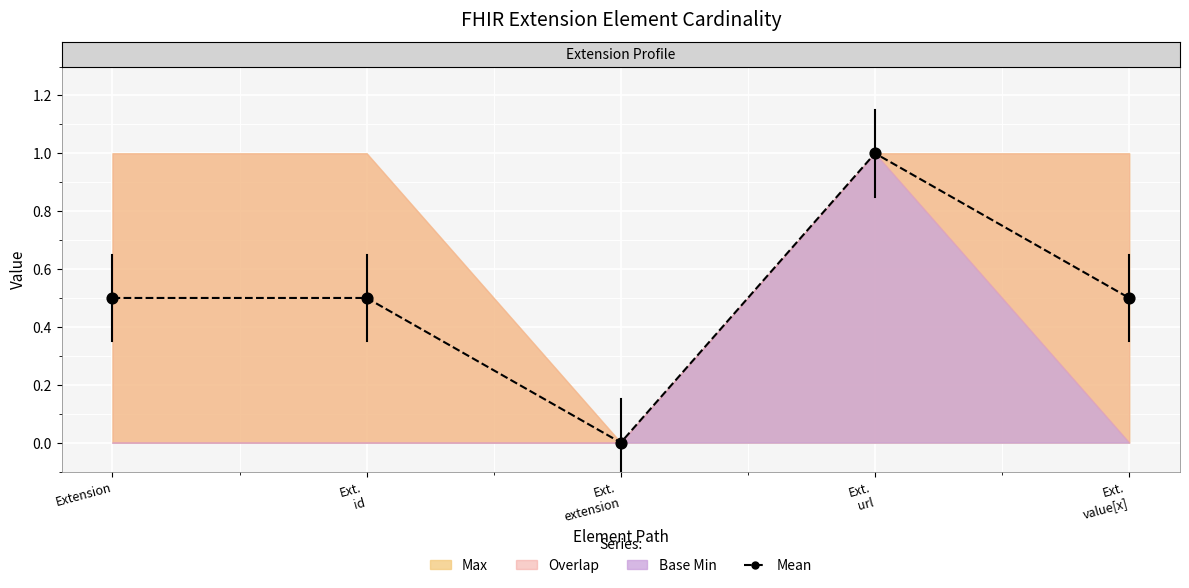

What is the range of Y values (max minus min)?

1.0